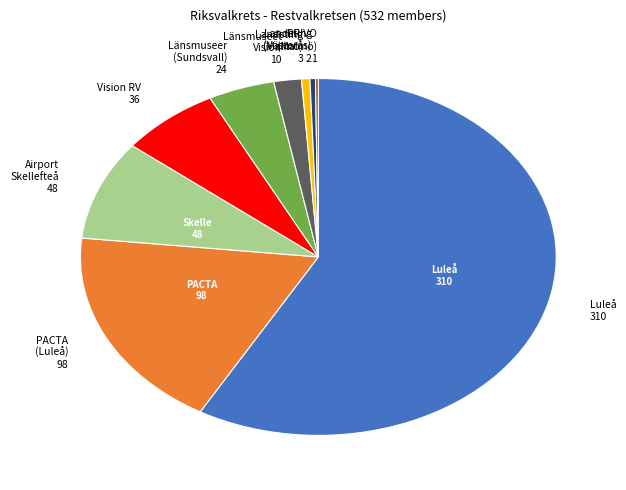

Do Vision RV 36 and Luleå 310 together represent more than half of the pie?

Yes